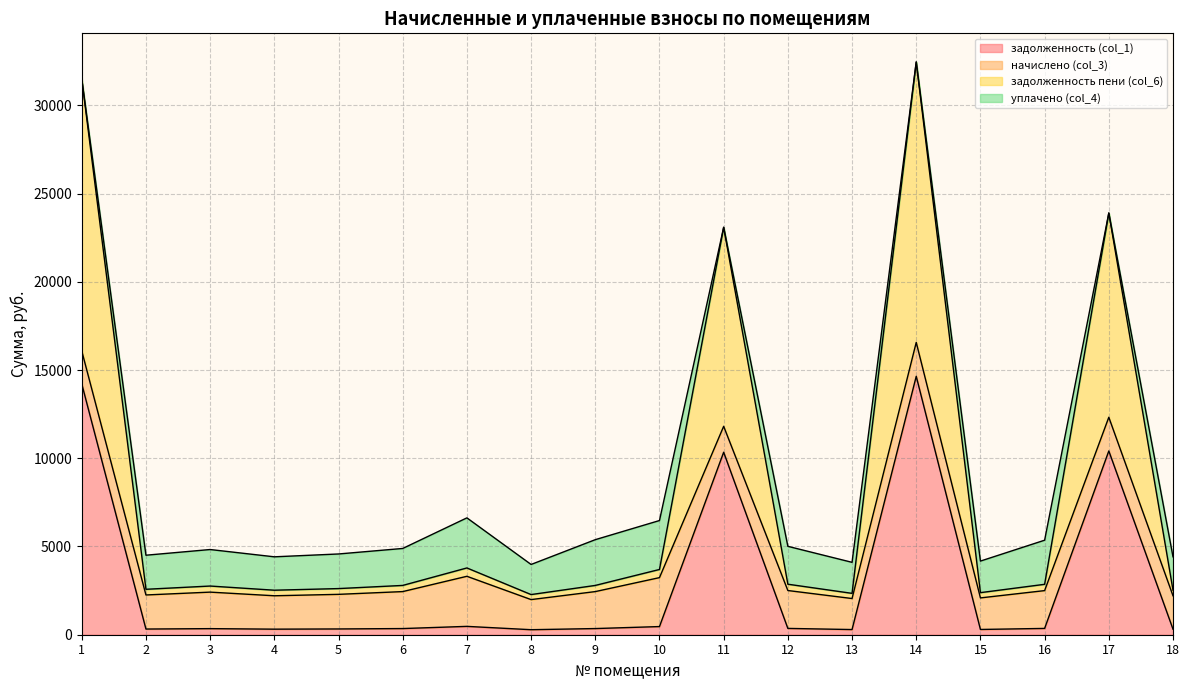

At which category is the sum across all series the highest?

14